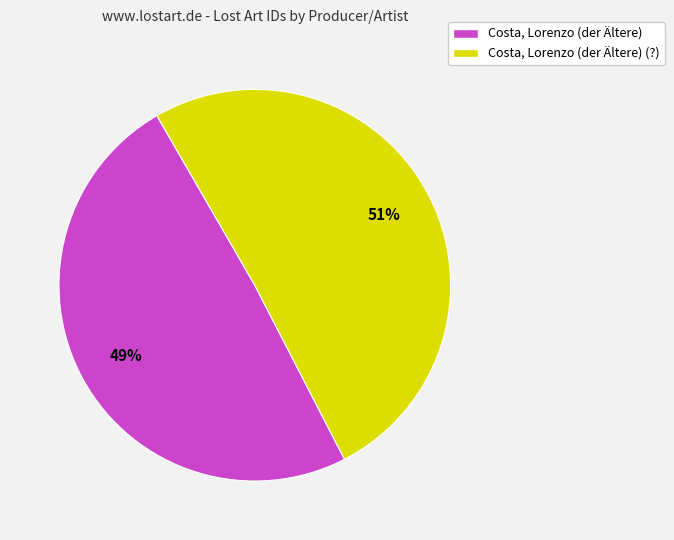

Approximately how many times larger is the value at Costa, Lorenzo (der Ältere) (?) compared to Costa, Lorenzo (der Ältere)?

1.0